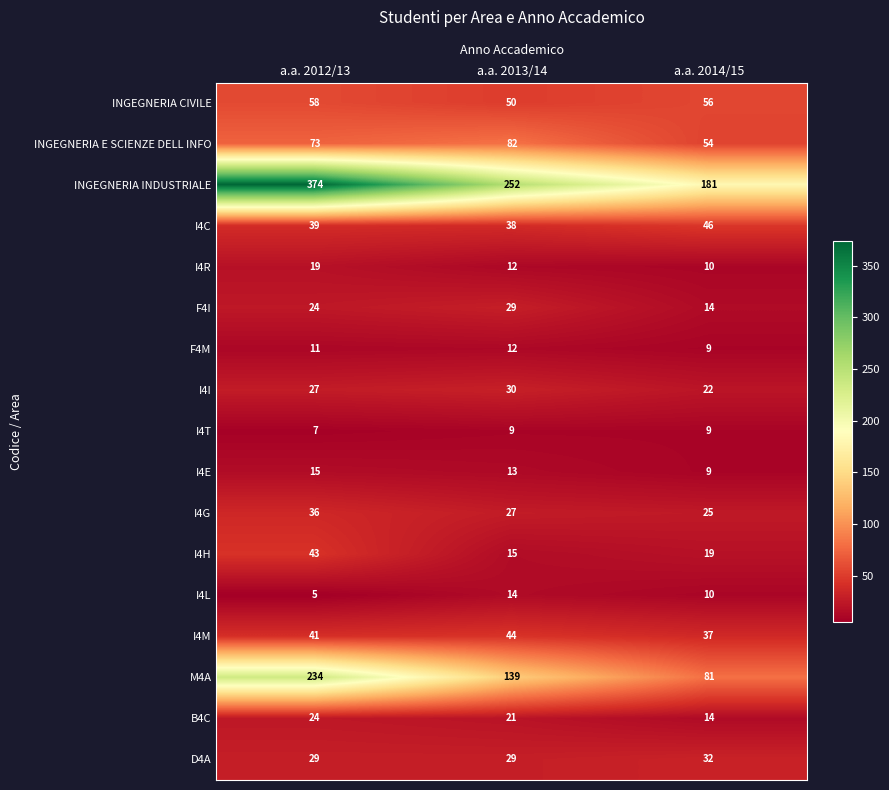

What is the sum of all B4C values?

59